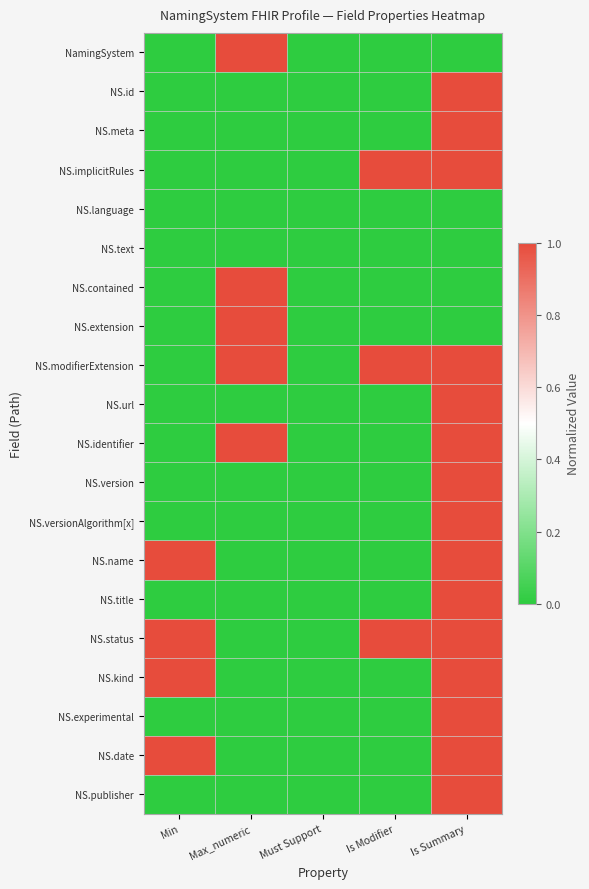

Count the number of categories in the chart.

5